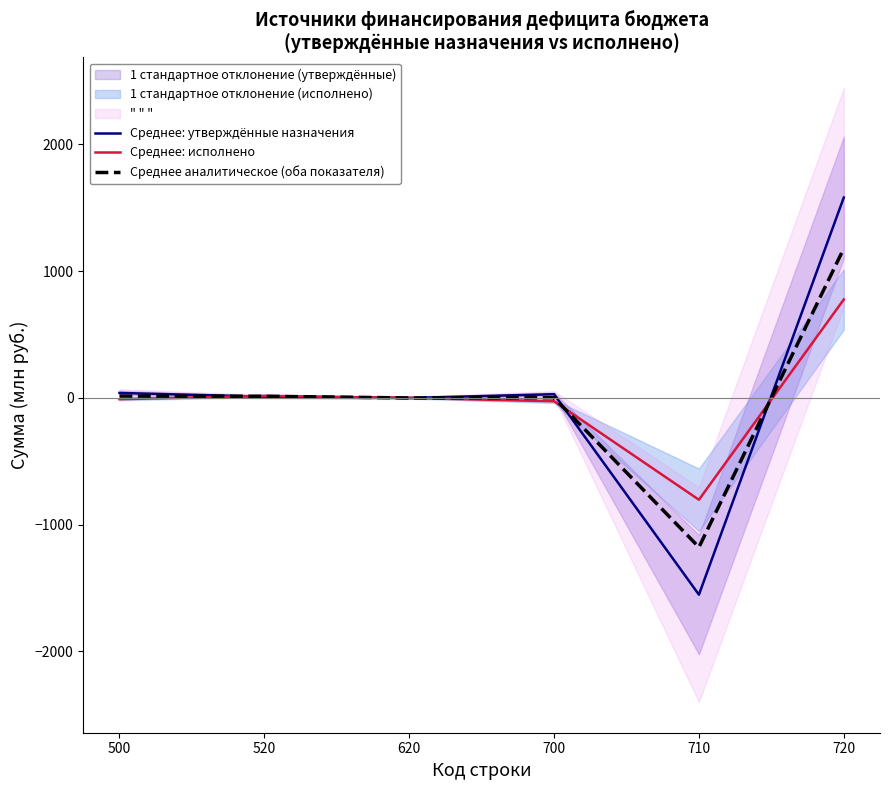

Rank the series at 520 from lowest to highest value.

Среднее: утверждённые назначения, Среднее аналитическое (оба показателя), Среднее: исполнено